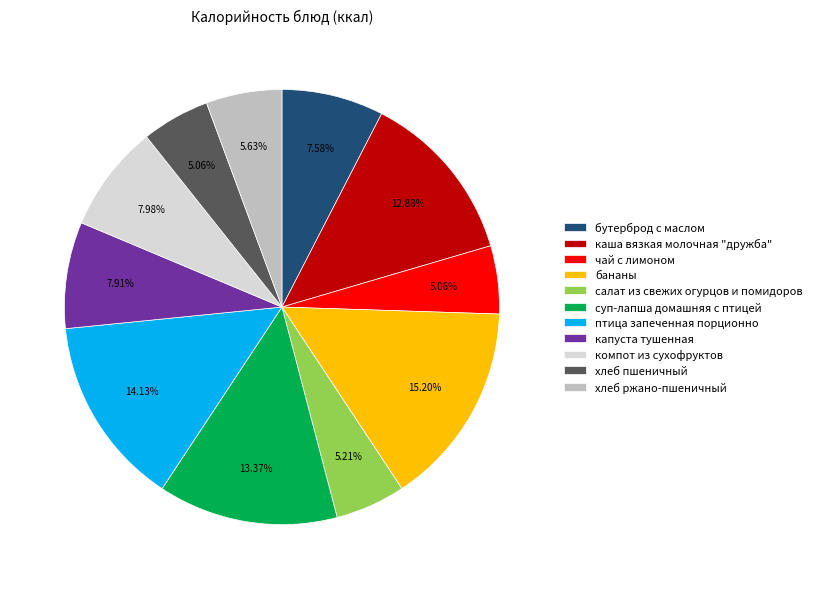

How many segments does this pie chart have?

11